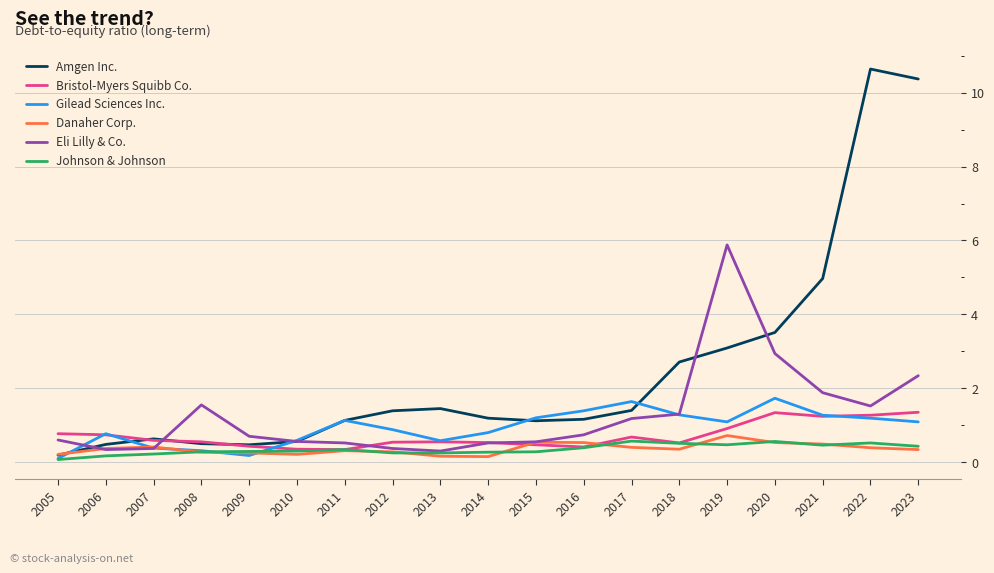

Is it true that Eli Lilly & Co. equals 0.5 at 2014?

True